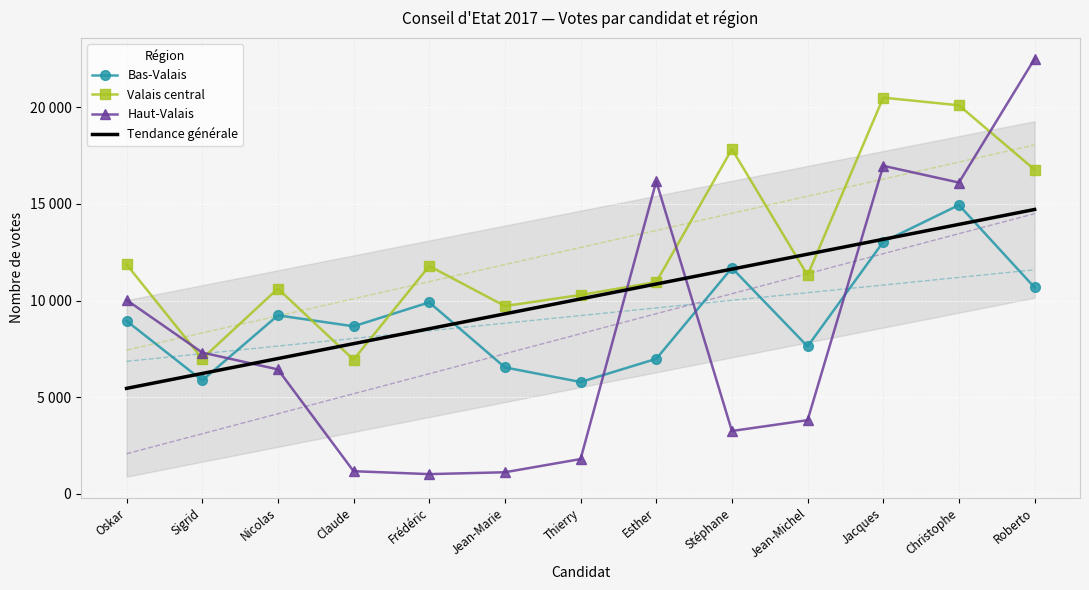

Is it true that Tendance générale equals 6232.6 at Sigrid?

True